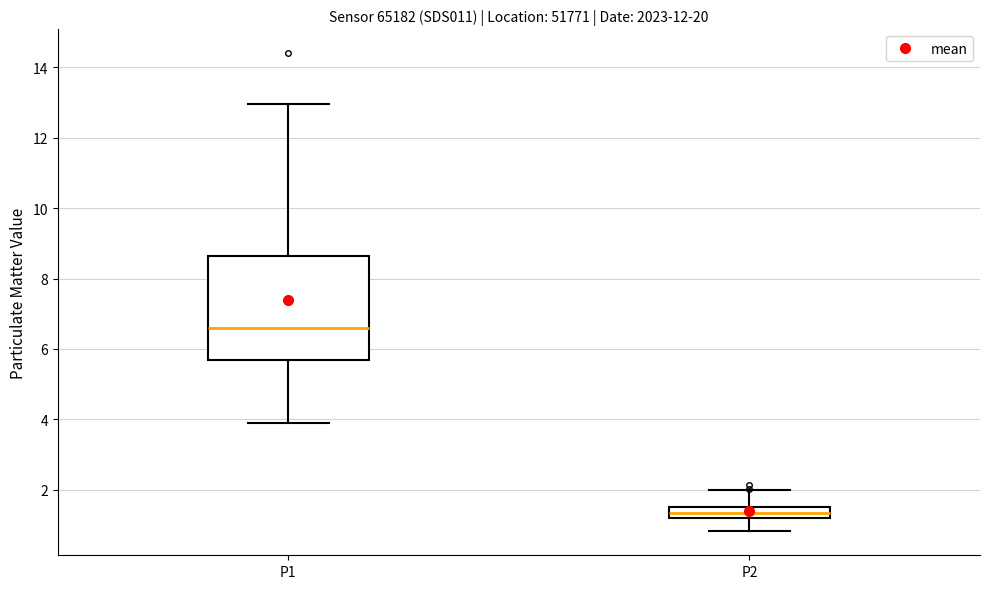

Reading left to right, read every box against the y-axis: the position of its median line, the range the box covers, and the ends of its whiskers. The values are not printed on the chart, so give them approximately, as read against the axis.

P1: median 6.6, box 5.6 to 8.6, whiskers 4.0 to 13.0
P2: median 1.4, box 1.2 to 1.6, whiskers 0.8 to 2.0